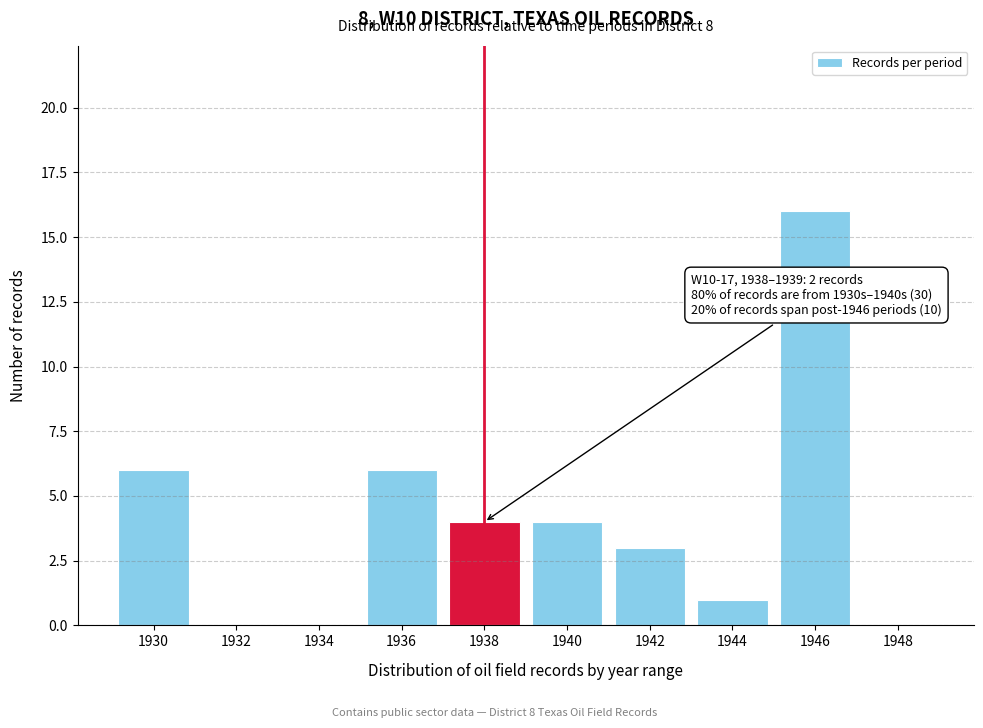

Reading left to right, extract all data points from this chart.

1930=6	1932=0	1934=0	1936=6	1938=4	1940=4	1942=3	1944=1	1946=16	1948=0